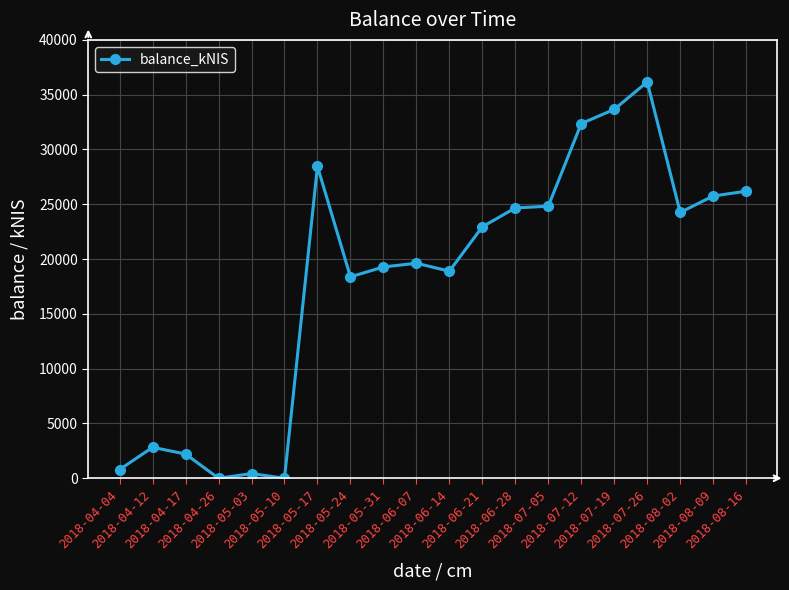

What is the maximum value shown in the chart?

36160.3